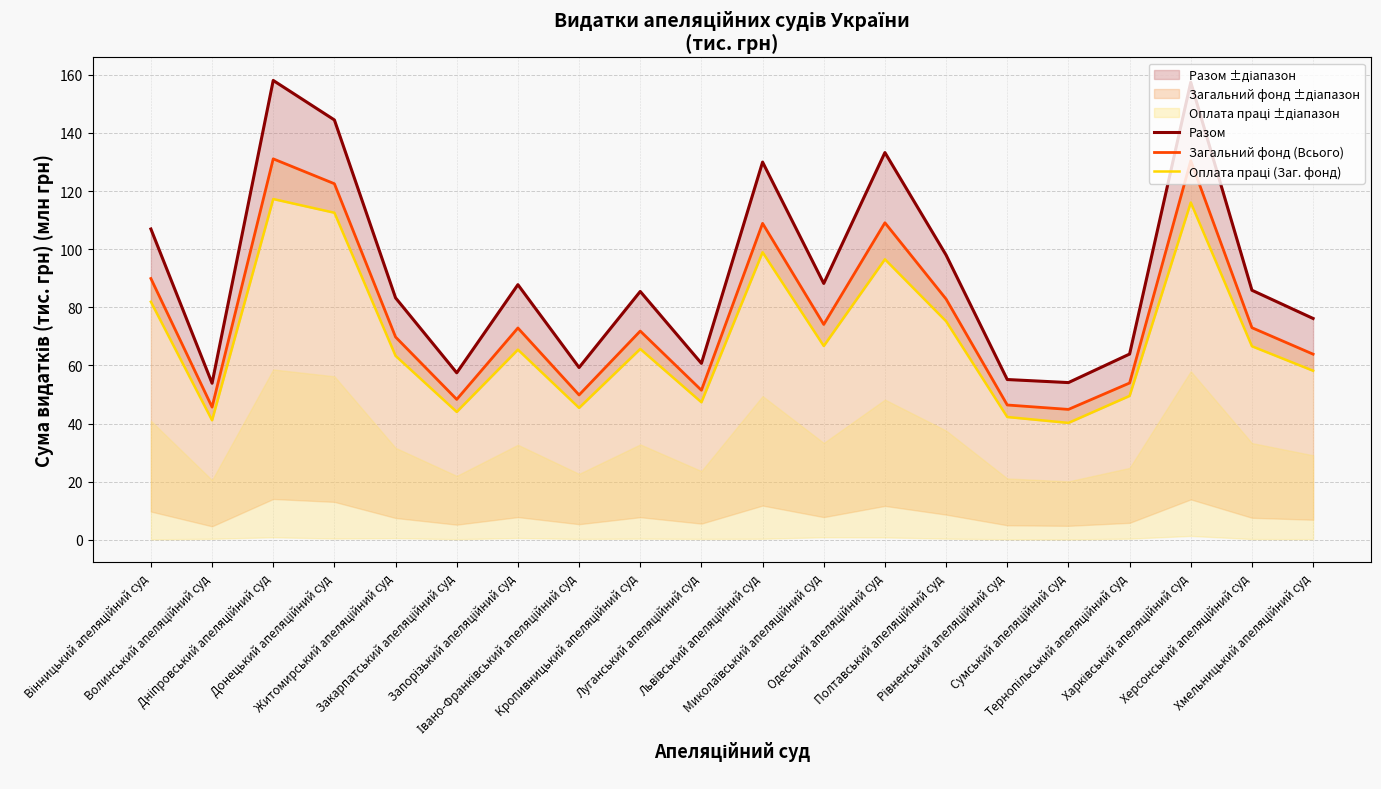

True or false: Оплата праці (Заг. фонд) has a value of 26.8 at Донецький апеляційний суд.

False